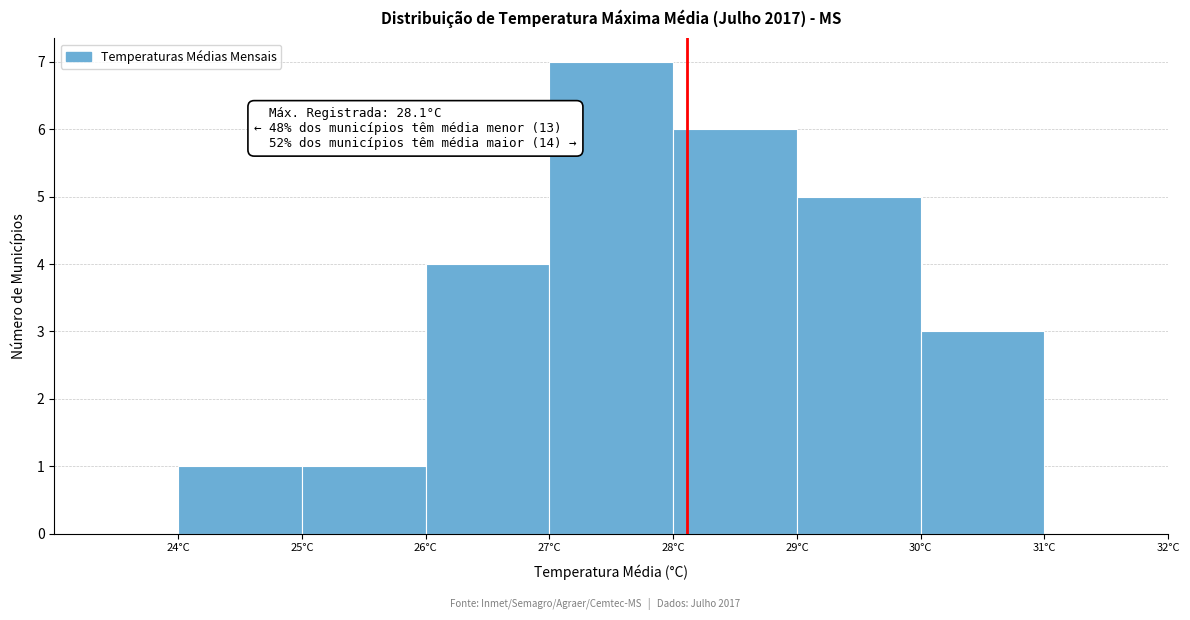

Over which range of the x-axis is the bar tallest?

27 to 28